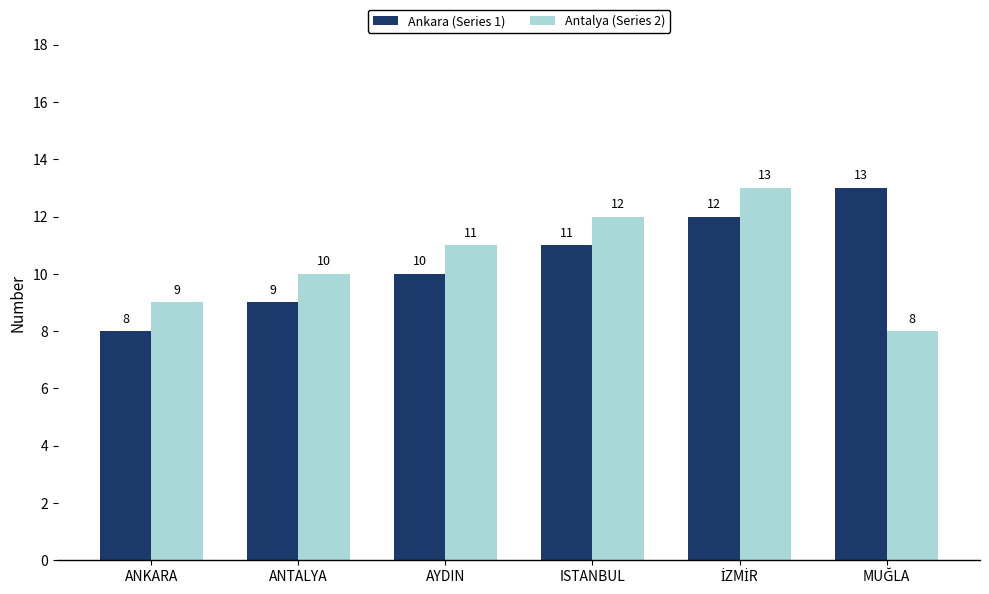

What is the difference between the maximum and minimum values in the Antalya (Series 2) series?

5